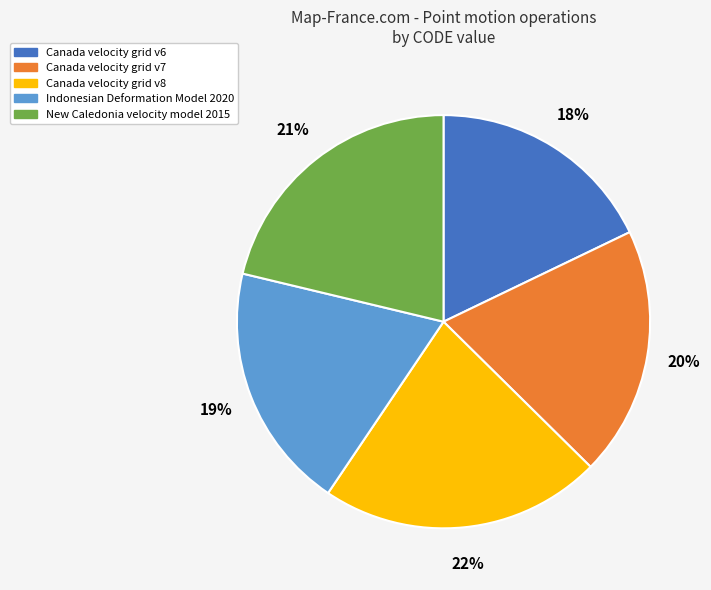

What portion of the pie excludes Indonesian Deformation Model 2020?

80.7%